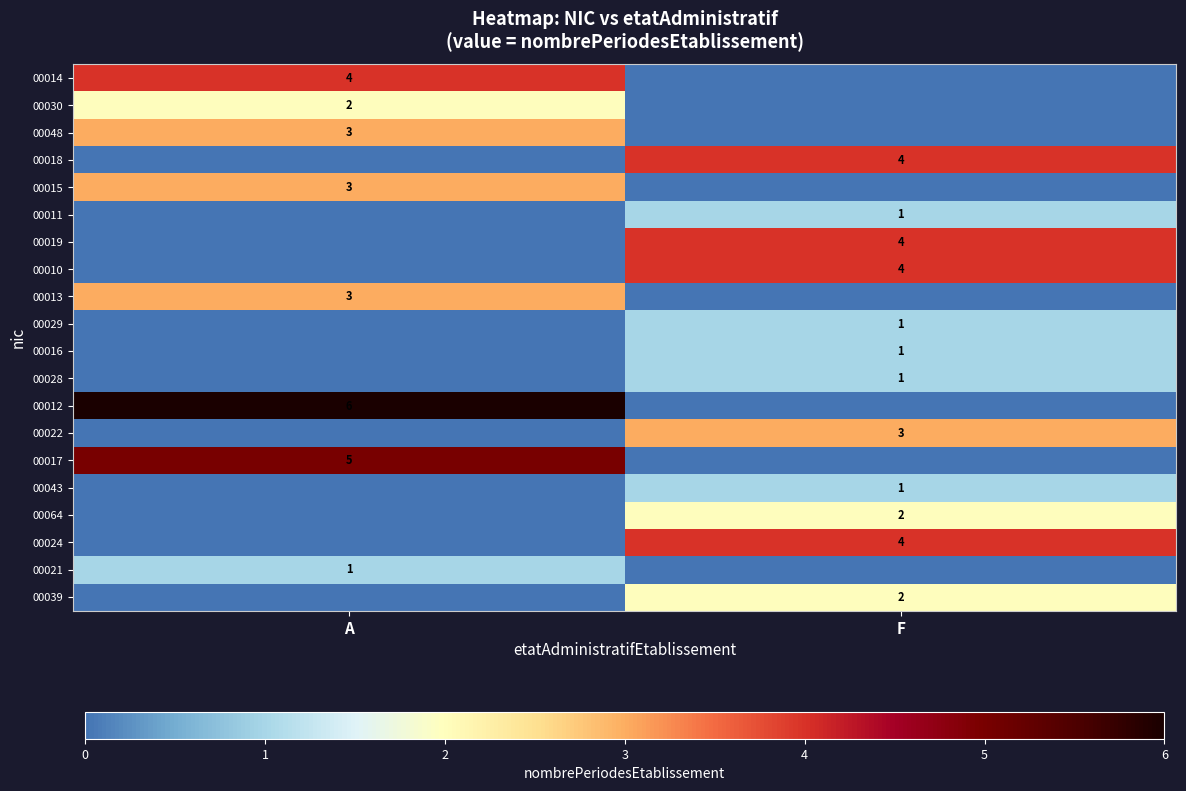

True or false: 00030 has a value of 2 at A.

True